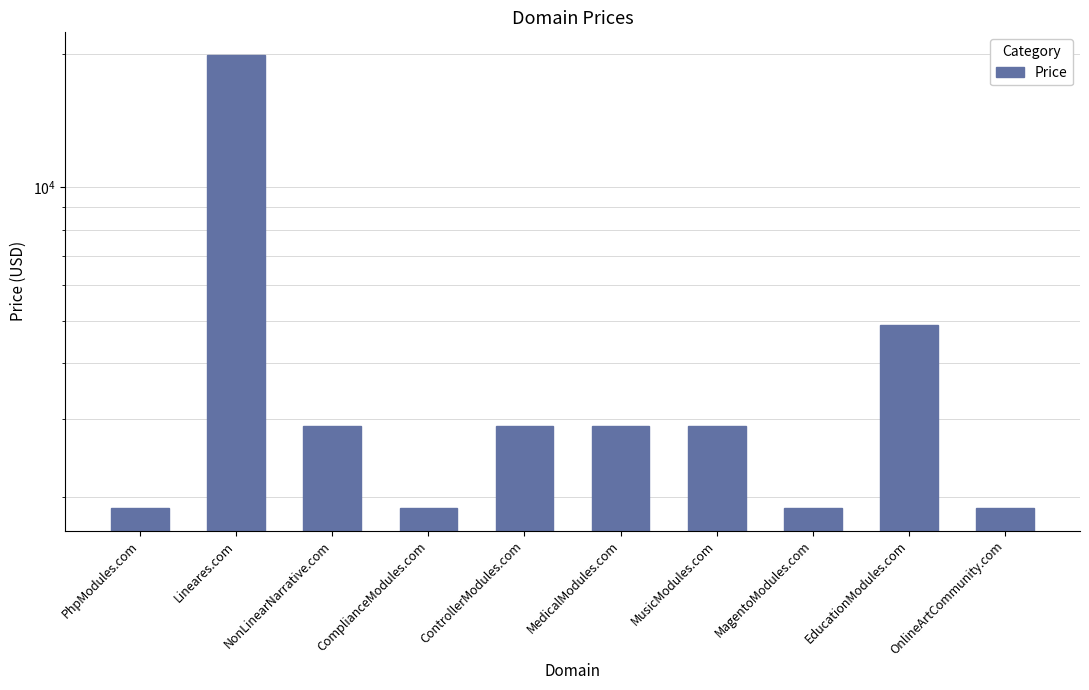

Count the number of values greater than 2888.

2